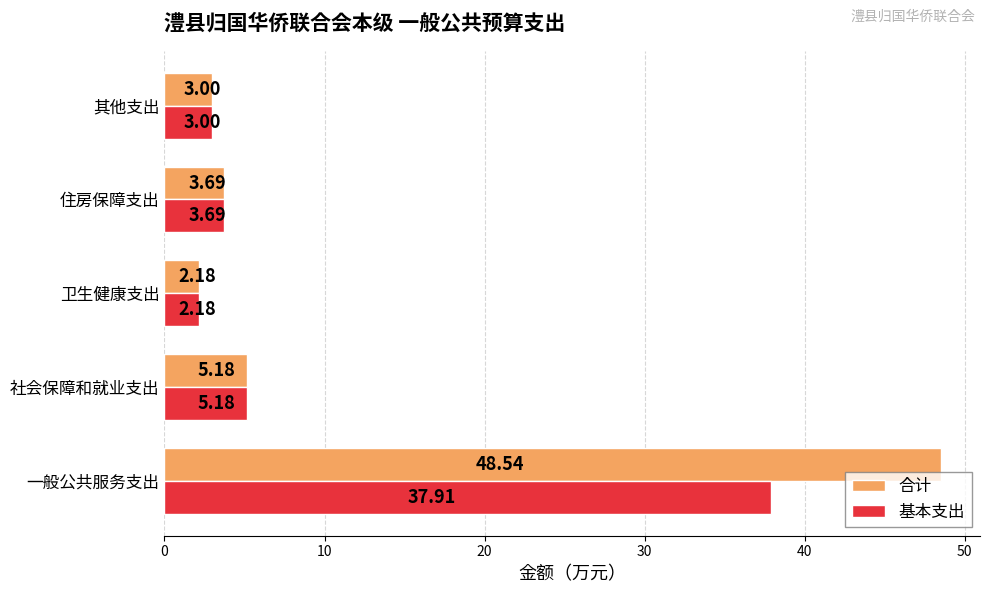

Rank the categories by 基本支出 value from highest to lowest.

一般公共服务支出, 社会保障和就业支出, 住房保障支出, 其他支出, 卫生健康支出